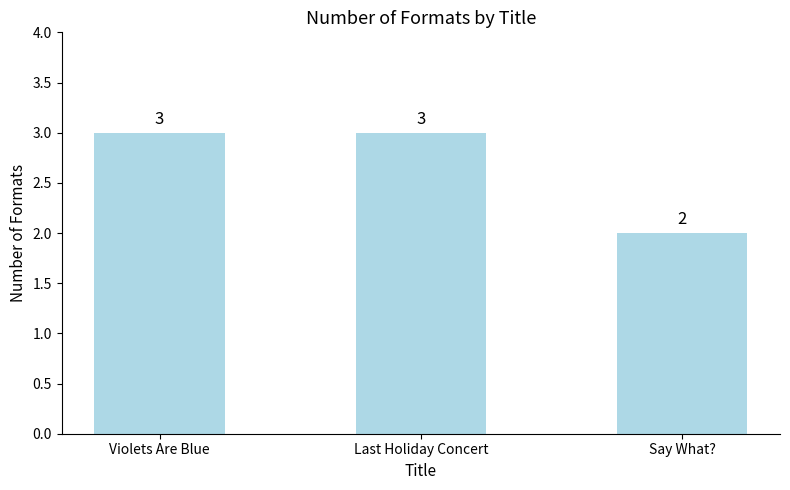

Which category has the lowest value across all series?

Say What?